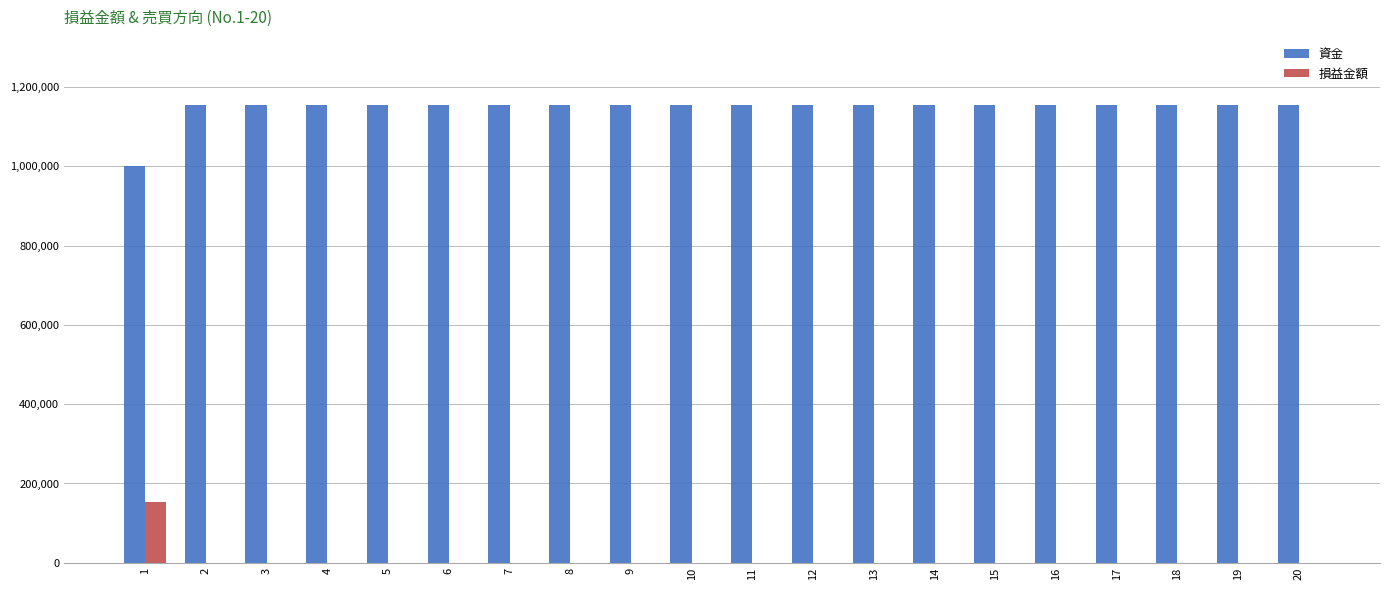

What is the maximum value for 損益金額?

153684